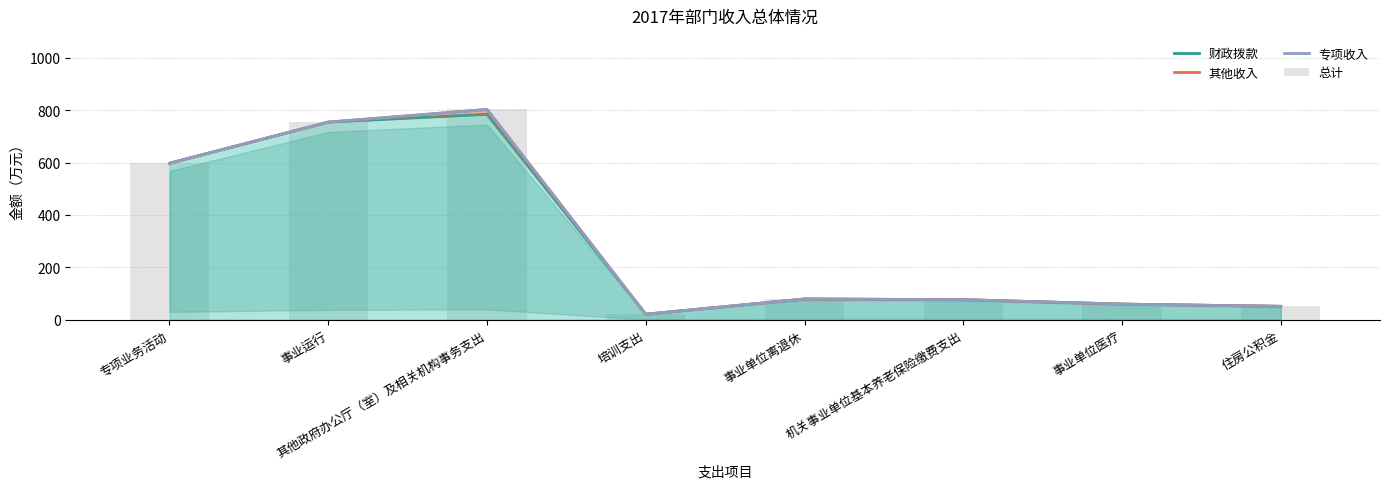

Reading right to left, what are all the values shown in this chart?

财政拨款: 51.1	59.6	76.5	79.1	21.0	784.4	754.6	597.4
其他收入: 51.1	59.6	76.5	79.1	21.0	802.8	754.6	597.4
专项收入: 51.1	59.6	76.5	79.1	21.0	802.8	754.6	597.4
总计: 51.1	59.6	76.5	79.1	21.0	802.8	754.6	597.4